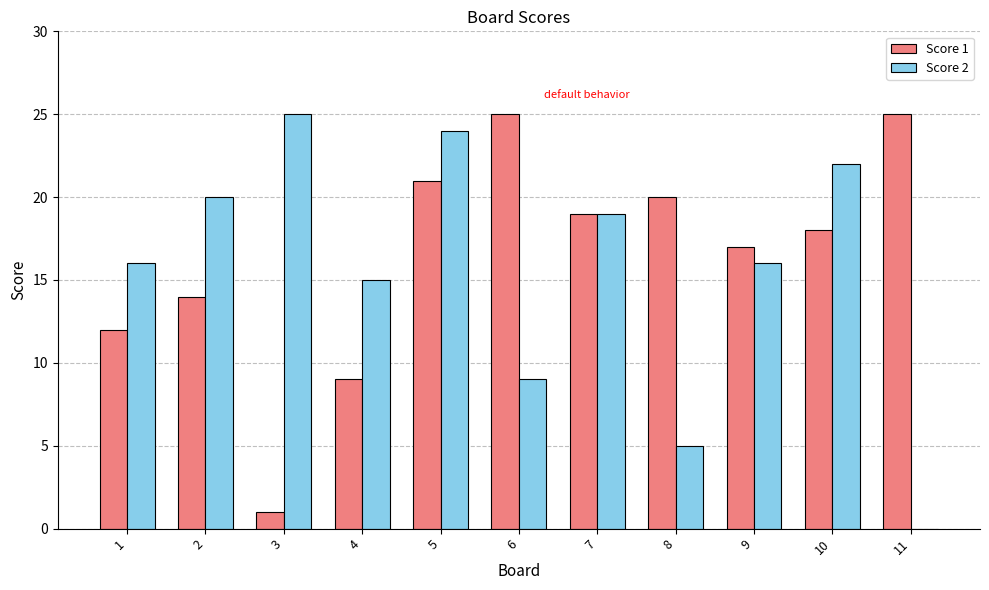

Count the number of data series in this chart.

2